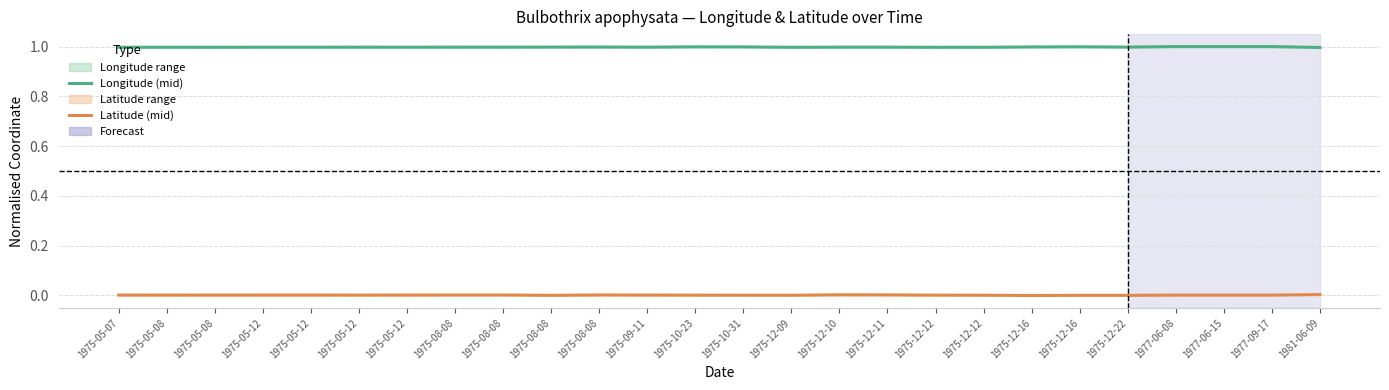

Reading right to left, transcribe all the data shown in this chart.

Longitude (mid): 1981-06-09=1.0	1977-09-17=1.0	1977-06-15=1.0	1977-06-08=1.0	1975-12-22=1.0	1975-12-16=1.0	1975-12-16=1.0	1975-12-12=1.0	1975-12-12=1.0	1975-12-11=1.0	1975-12-10=1.0	1975-12-09=1.0	1975-10-31=1.0	1975-10-23=1.0	1975-09-11=1.0	1975-08-08=1.0	1975-08-08=1.0	1975-08-08=1.0	1975-08-08=1.0	1975-05-12=1.0	1975-05-12=1.0	1975-05-12=1.0	1975-05-12=1.0	1975-05-08=1.0	1975-05-08=1.0	1975-05-07=1.0
Latitude (mid): 1981-06-09=0.0	1977-09-17=0.0	1977-06-15=0.0	1977-06-08=0.0	1975-12-22=0.0	1975-12-16=0.0	1975-12-16=0.0	1975-12-12=0.0	1975-12-12=0.0	1975-12-11=0.0	1975-12-10=0.0	1975-12-09=0.0	1975-10-31=0.0	1975-10-23=0.0	1975-09-11=0.0	1975-08-08=0.0	1975-08-08=0.0	1975-08-08=0.0	1975-08-08=0.0	1975-05-12=0.0	1975-05-12=0.0	1975-05-12=0.0	1975-05-12=0.0	1975-05-08=0.0	1975-05-08=0.0	1975-05-07=0.0